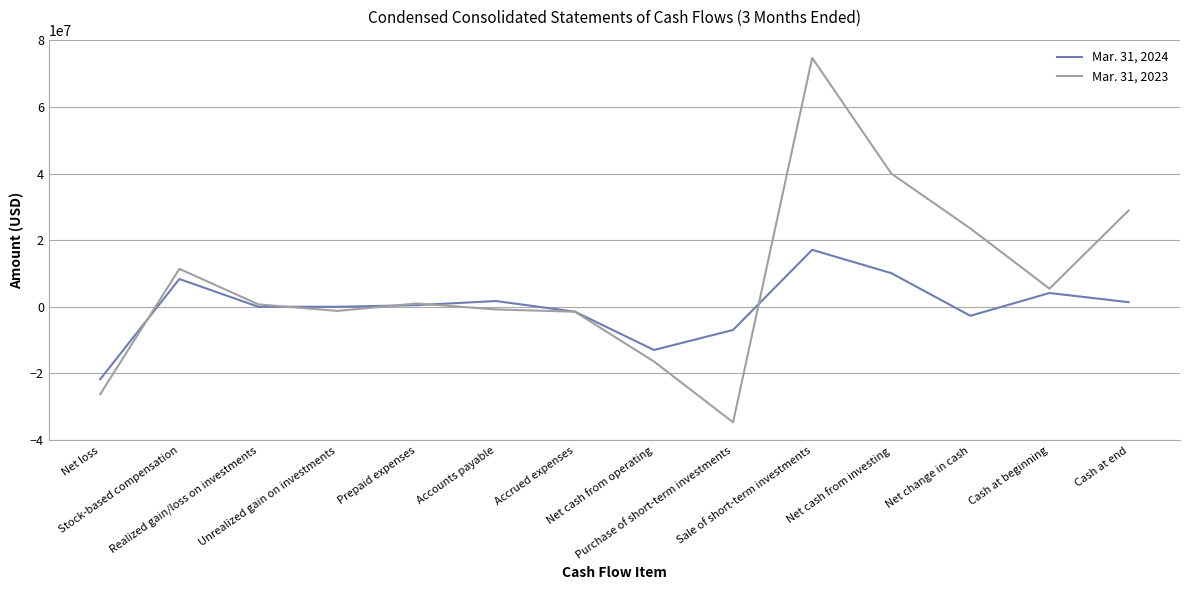

The value of Mar. 31, 2023 at Net cash from investing is 10905222. True or false?

False